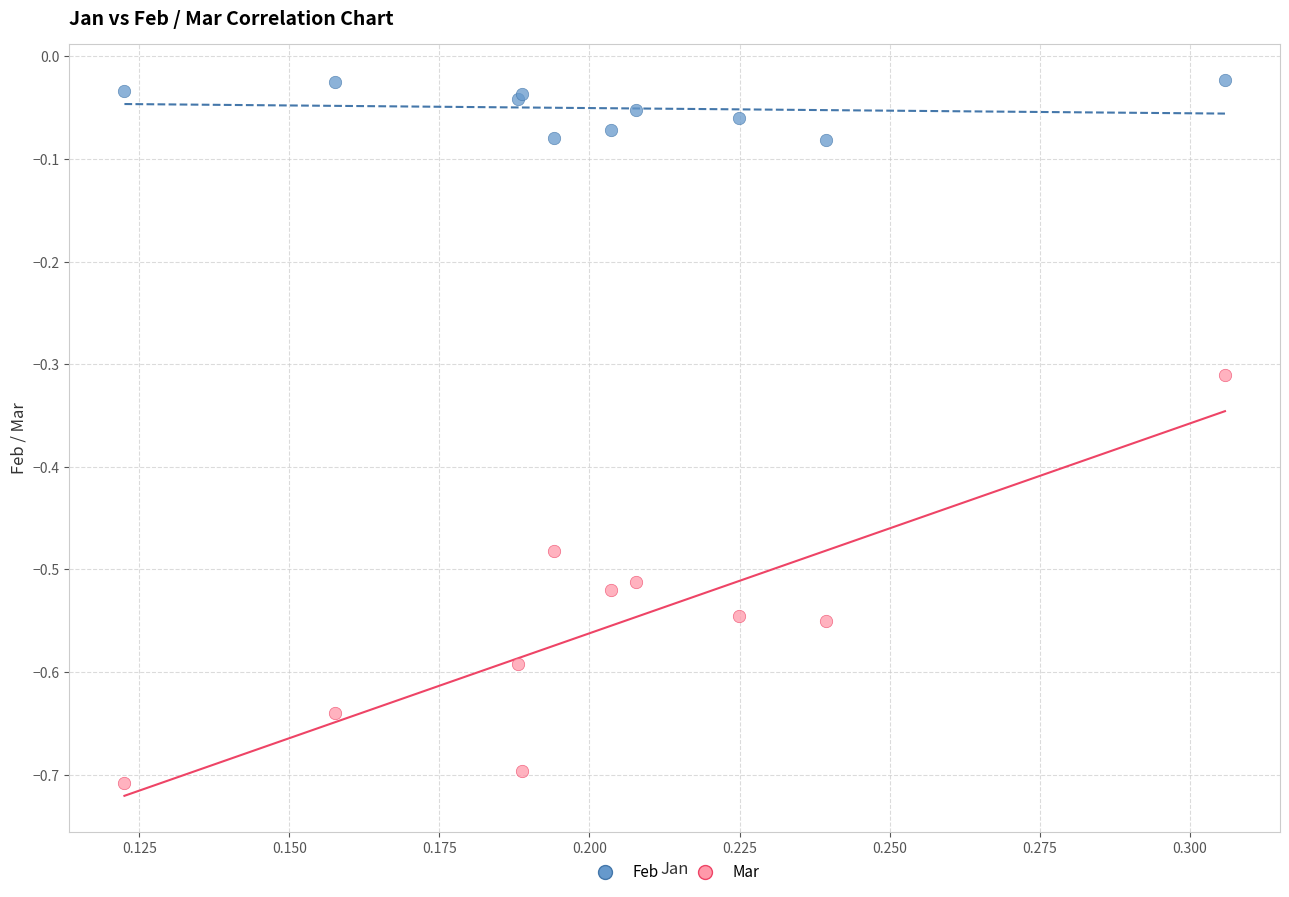

Which series reaches the maximum Y coordinate?

Feb